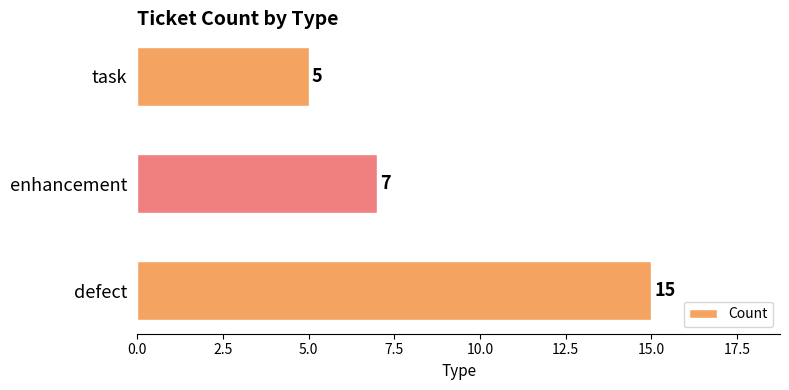

At which label is the value closest to 10?

enhancement